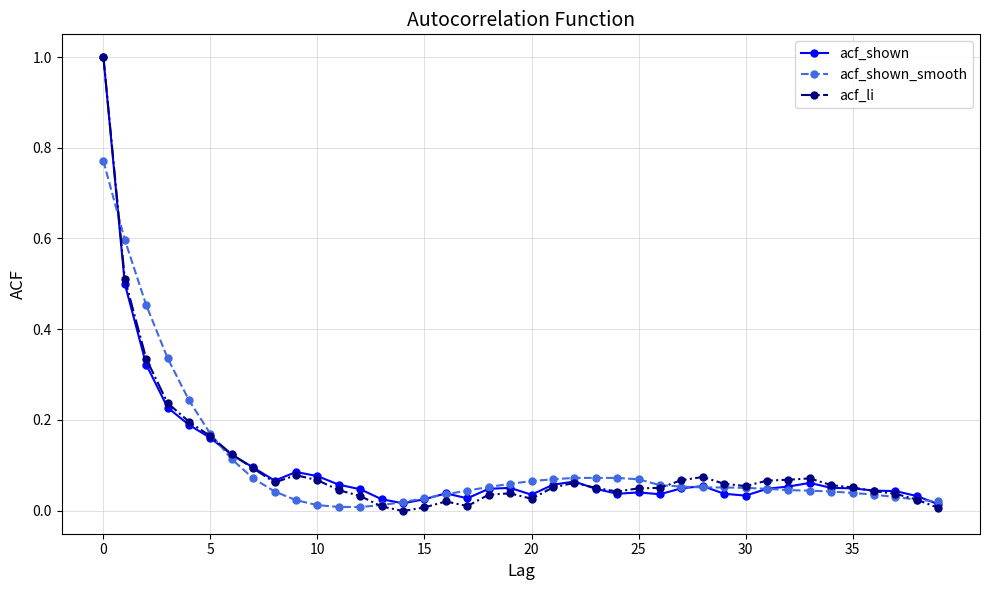

What is the maximum value shown in the chart?

1.0